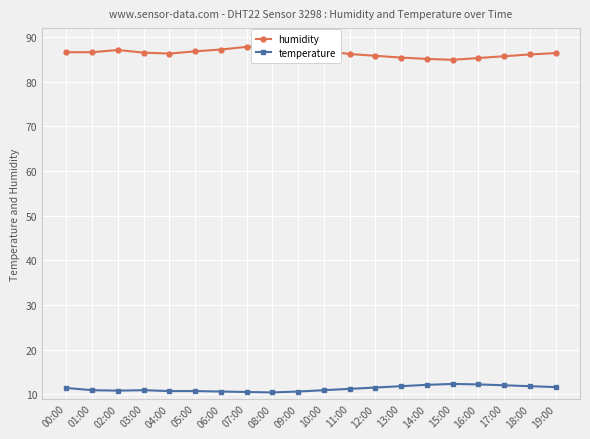

At 06:00, list the series in order from smallest to largest.

temperature, humidity